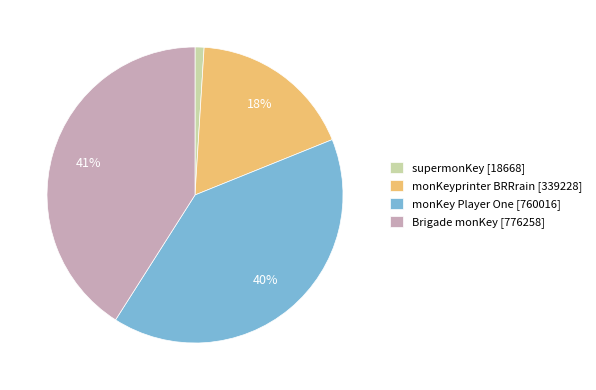

How many segments does this pie chart have?

4